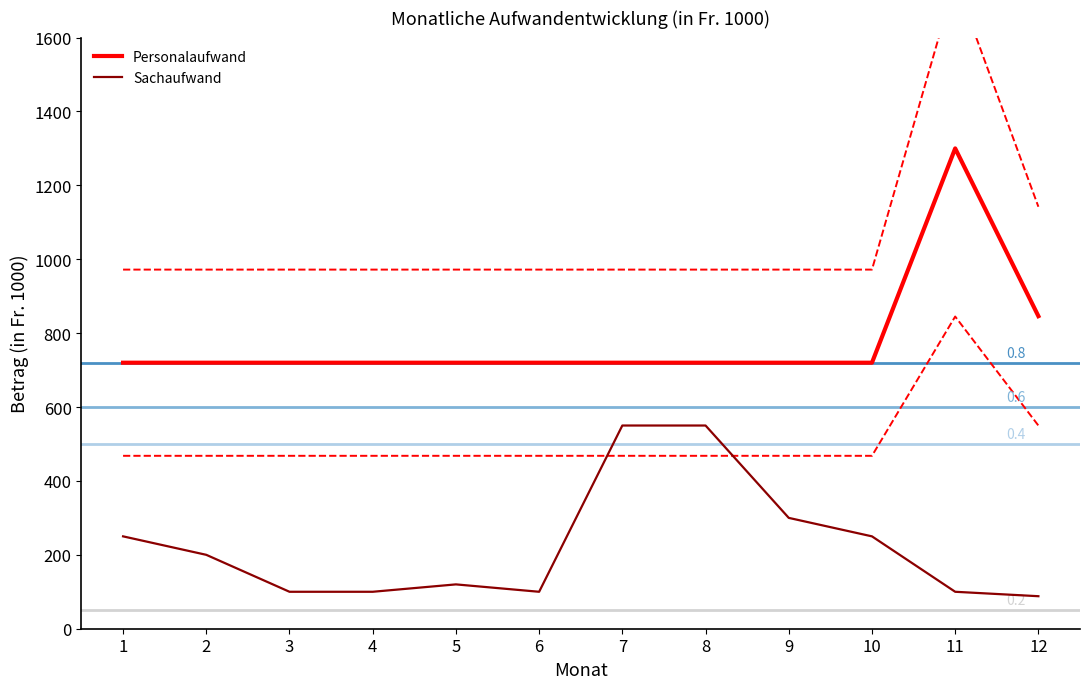

Reading left to right, list all the values displayed in this chart.

Personalaufwand: 720	720	720	720	720	720	720	720	720	720	1300	846
Sachaufwand: 250	200	100	100	120	100	550	550	300	250	100	88